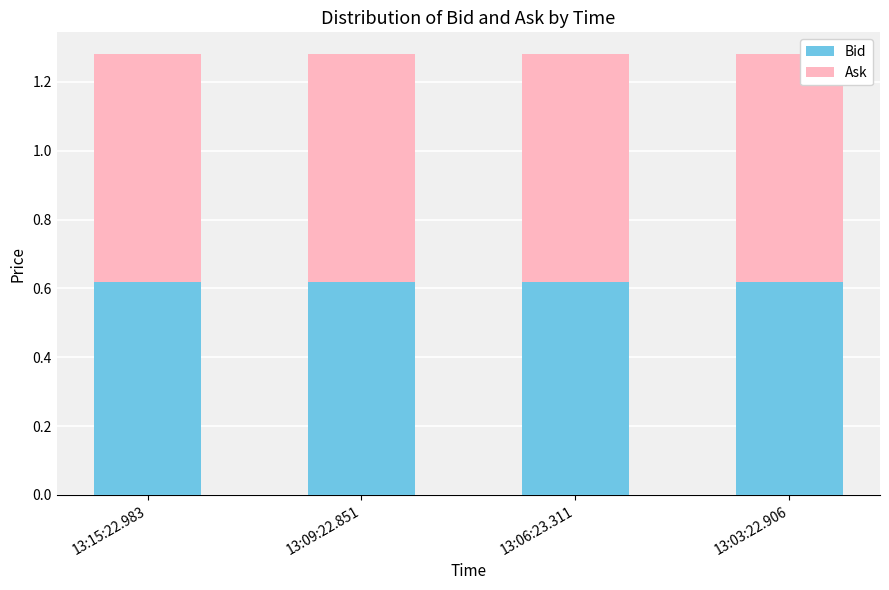

What is the sum of all Bid values?

2.5